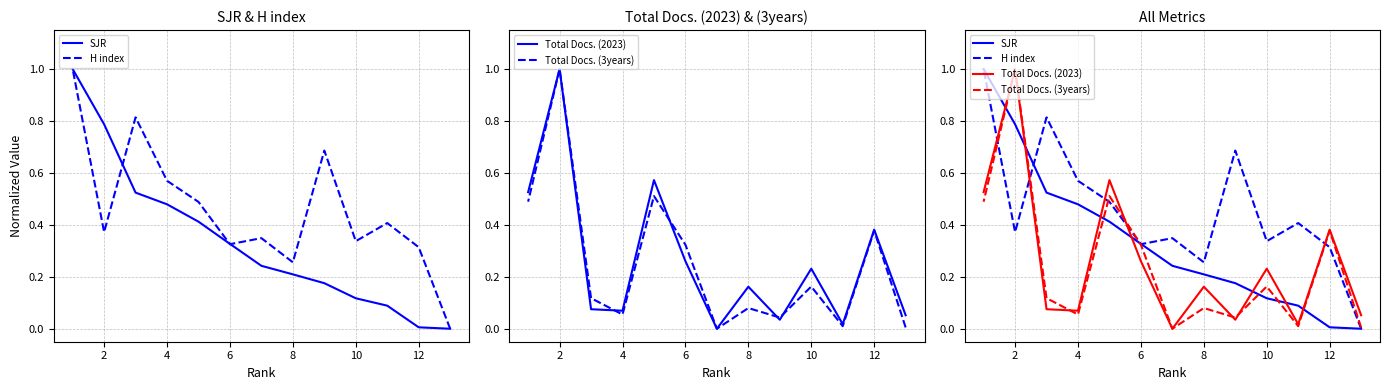

How many series are shown in this chart?

4